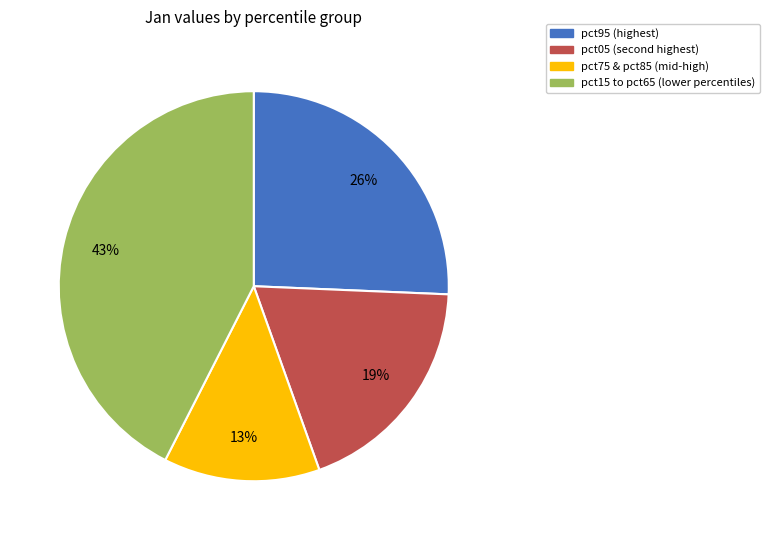

To the nearest percent, what is the difference between the largest and smallest slice percentages?

30%